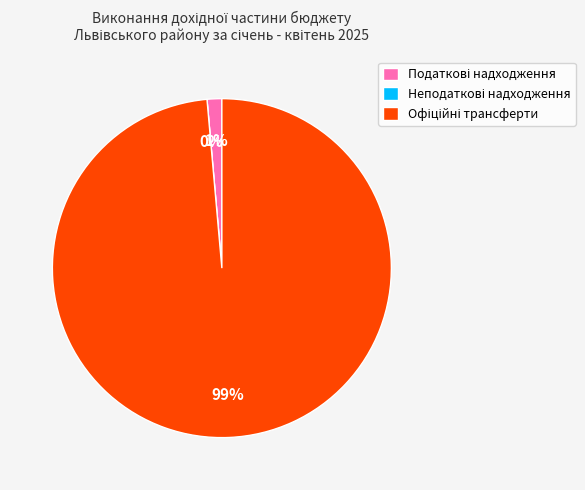

How many slices are in this pie chart?

3